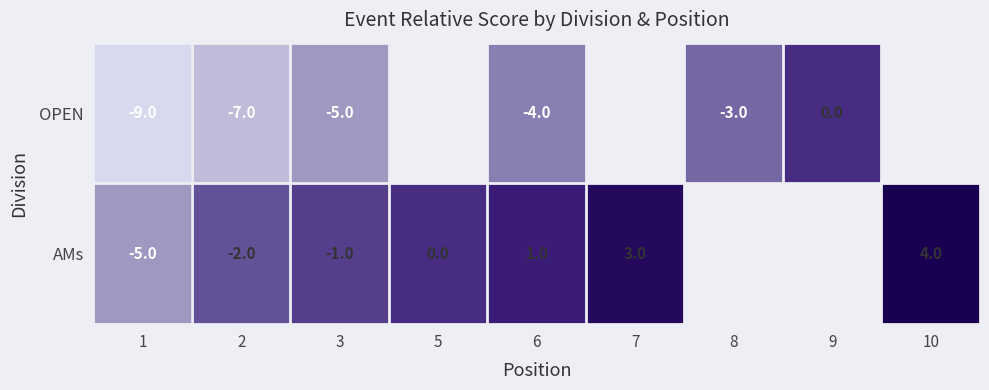

What is the total value across all series at 3?

-6